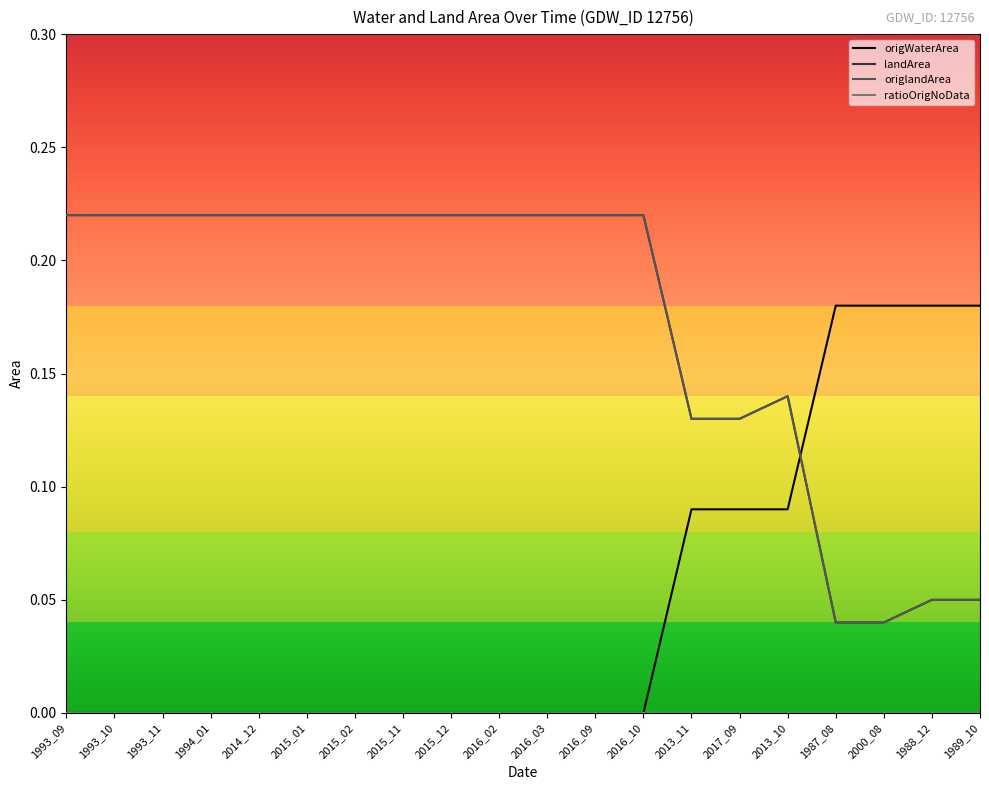

Is it true that origWaterArea equals 0.1 at 2016_03?

False